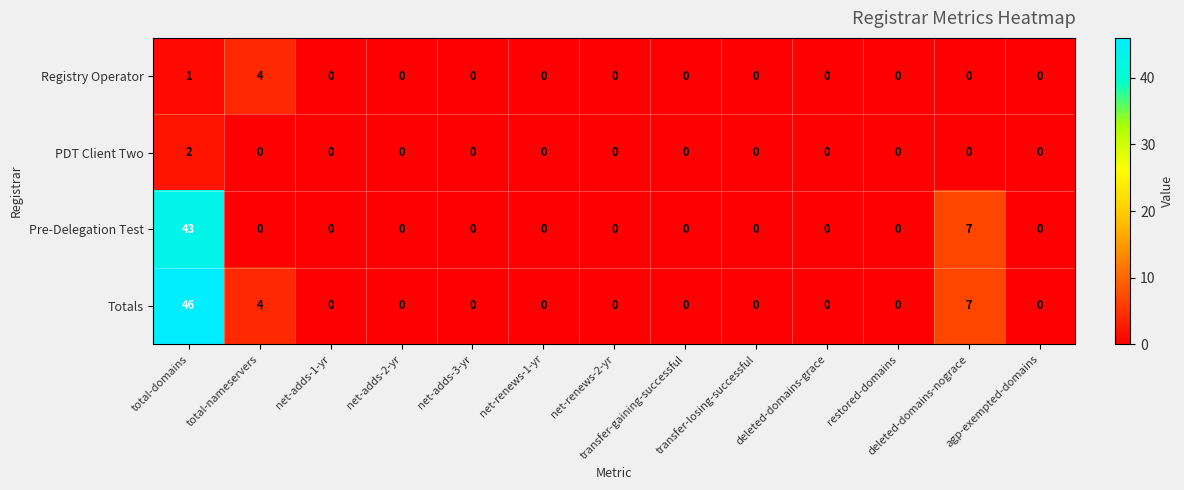

How many PDT Client Two values are between 0 and 1?

12